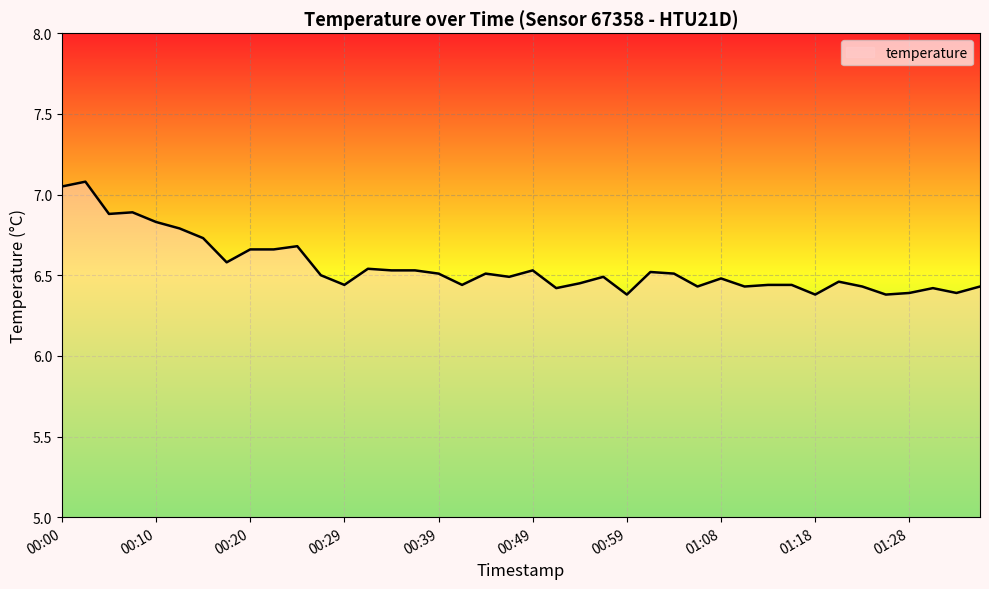

What is the difference between the maximum and minimum values?

0.7